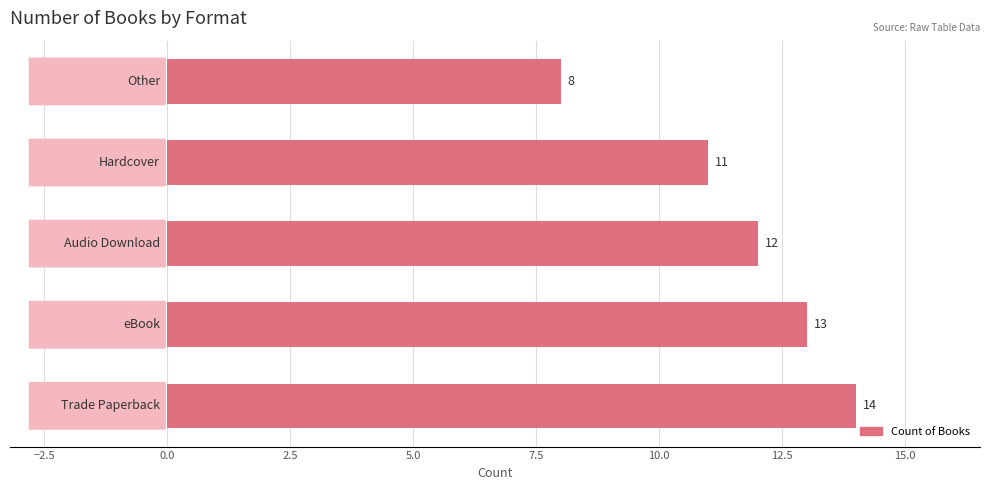

What is the maximum value shown in the chart?

14